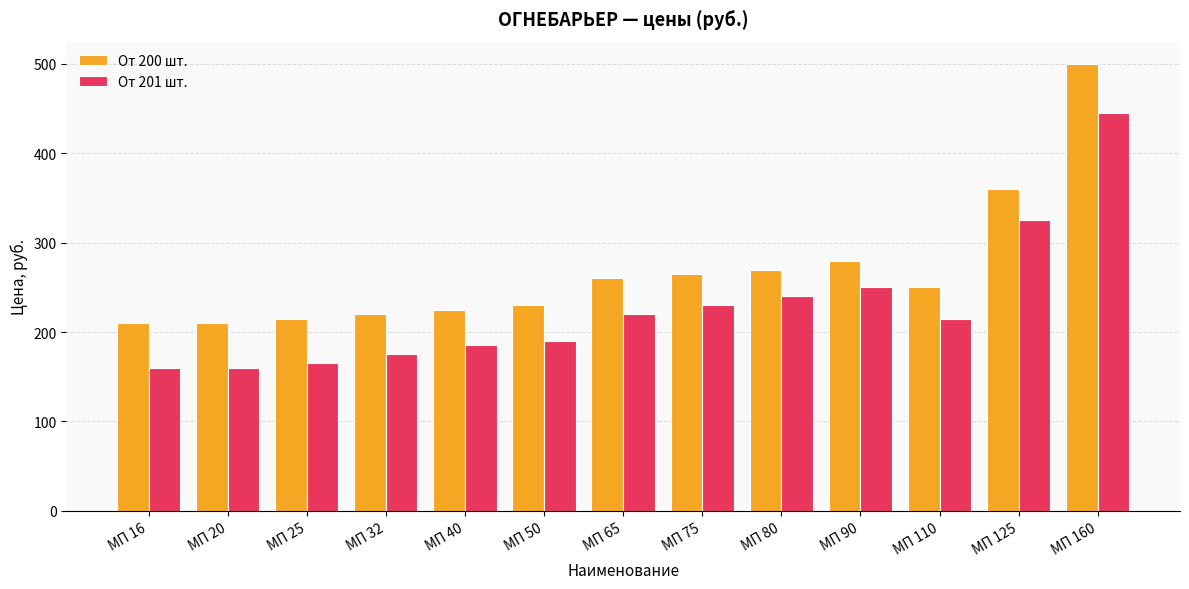

What is the sum of all От 201 шт. values?

2960